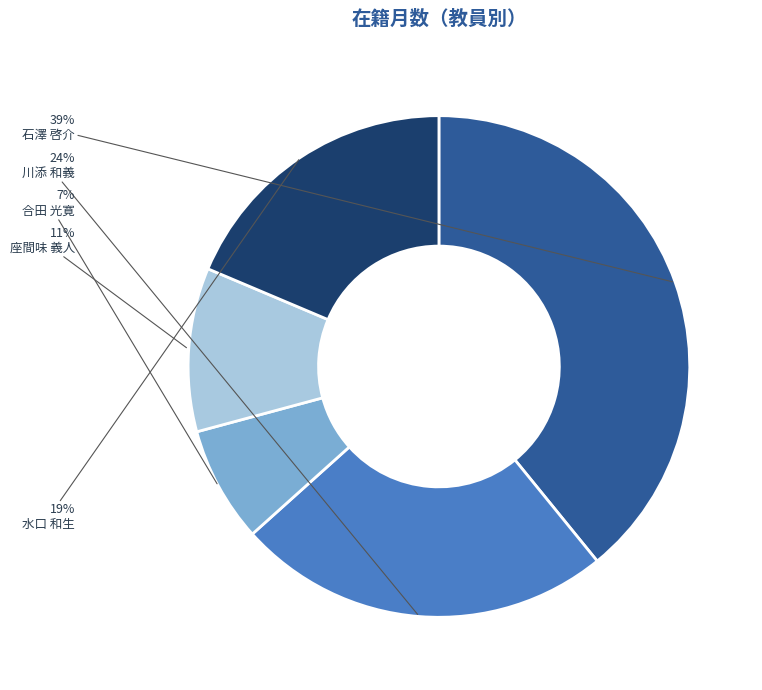

Does any single category account for the majority?

No